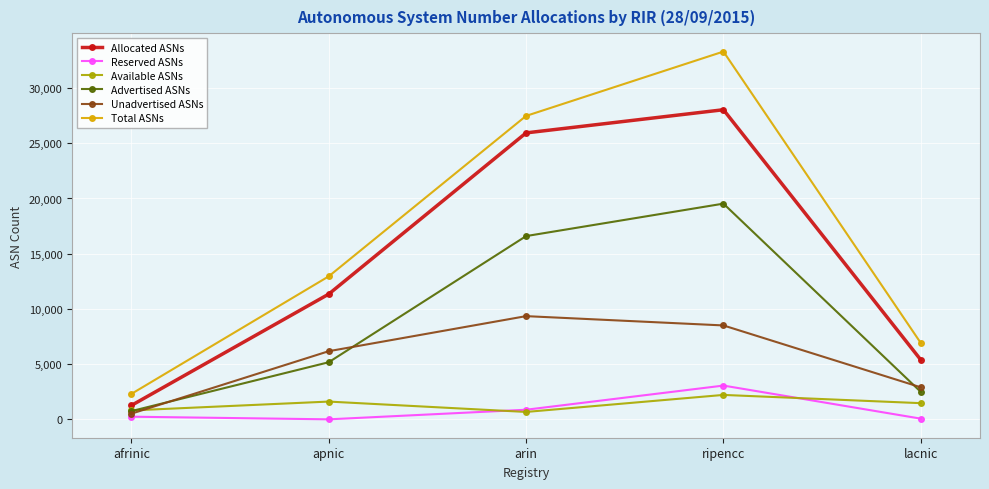

How many lines are shown in the chart?

6